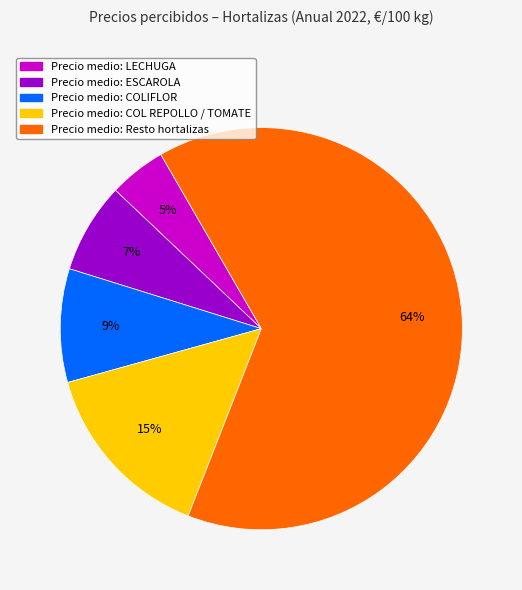

To the nearest percent, what is the average slice percentage?

20%